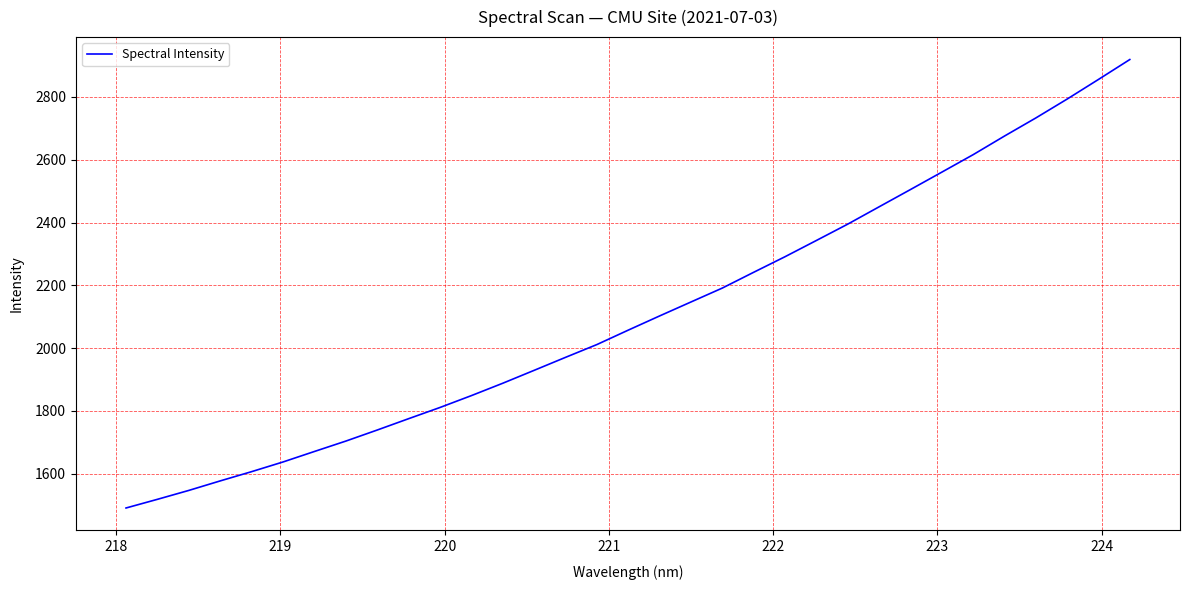

What is the greatest value displayed?

2919.2